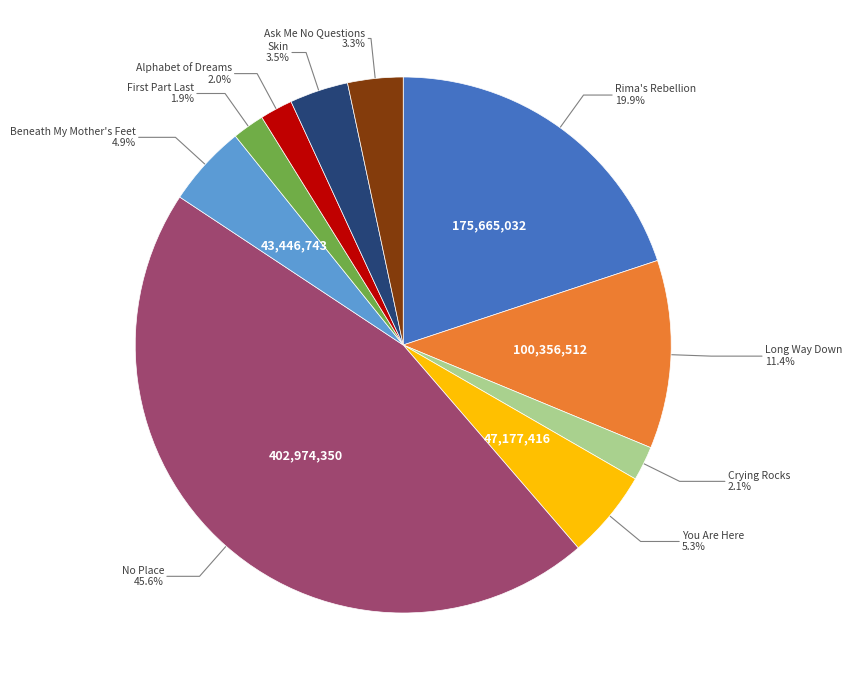

Is there a majority slice in this chart?

No